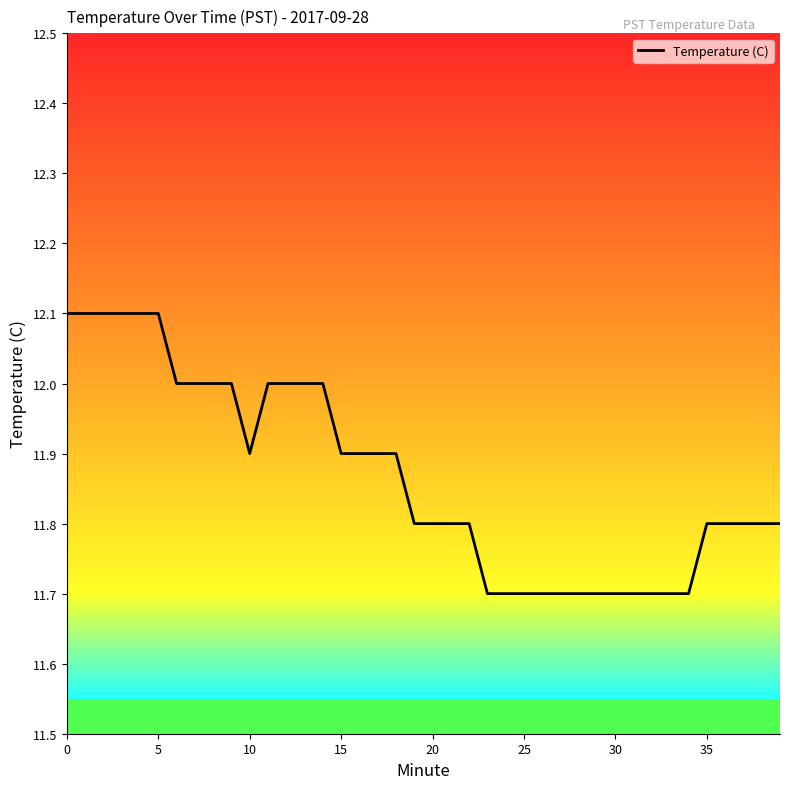

What is the smallest value displayed?

11.7